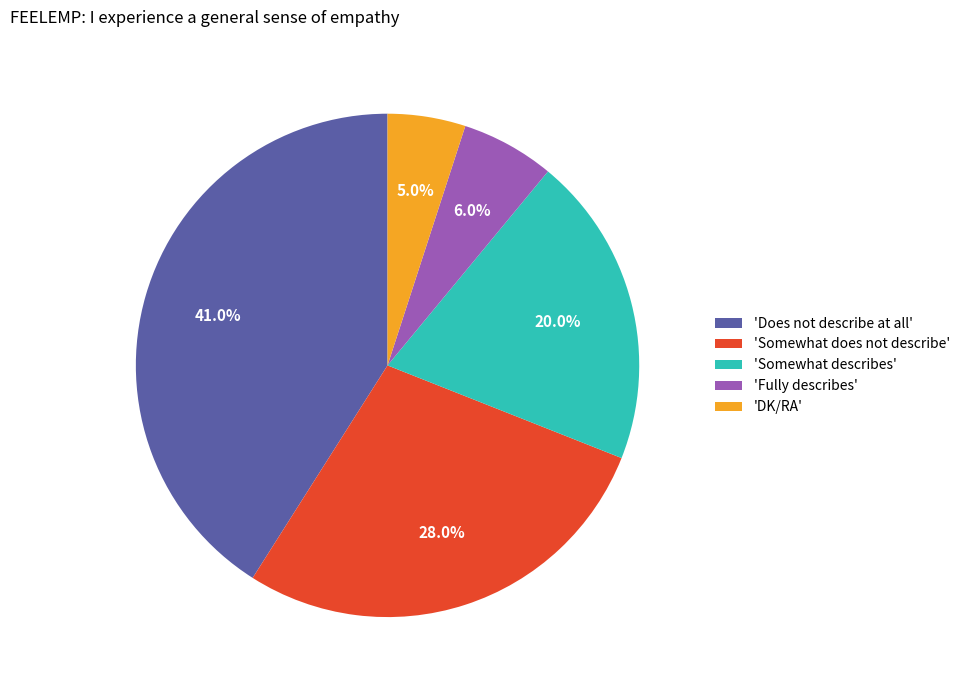

What is the smallest slice in the pie chart?

'DK/RA'